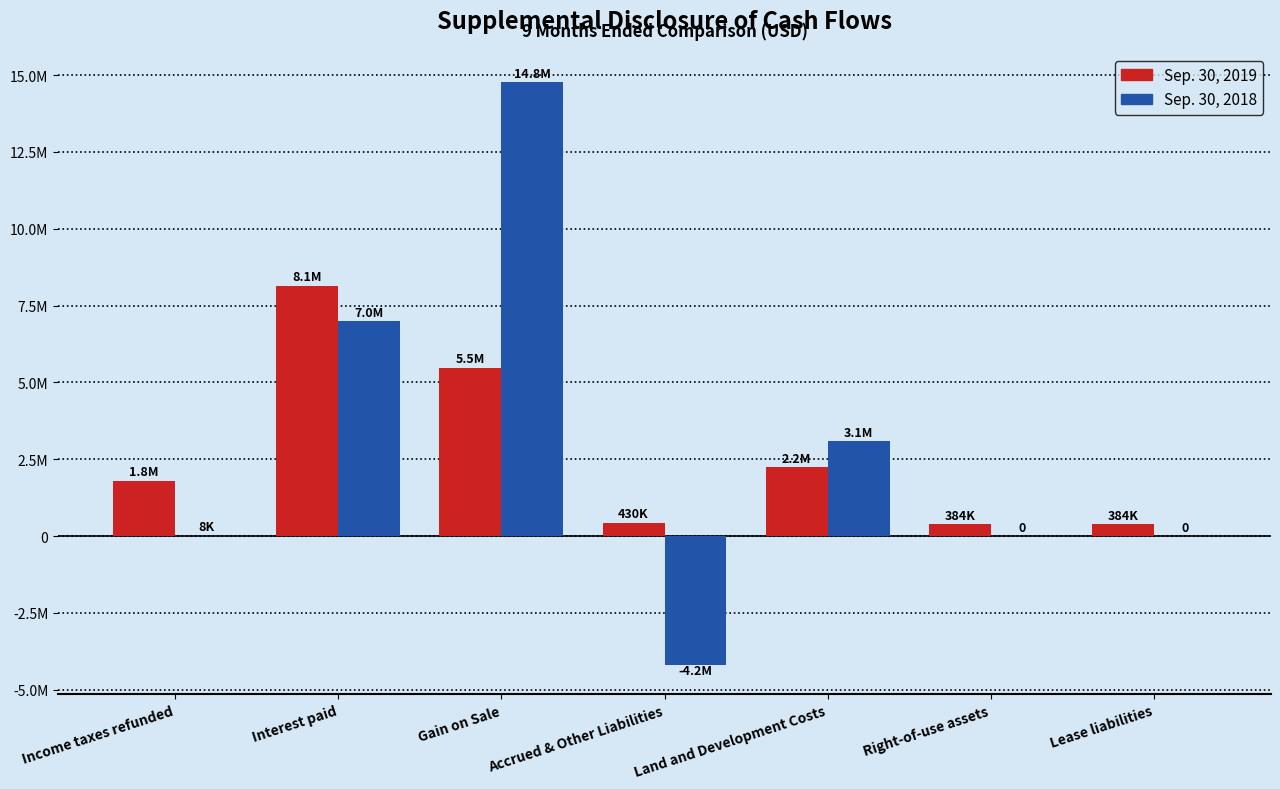

Which series has the largest range (max minus min)?

Sep. 30, 2018